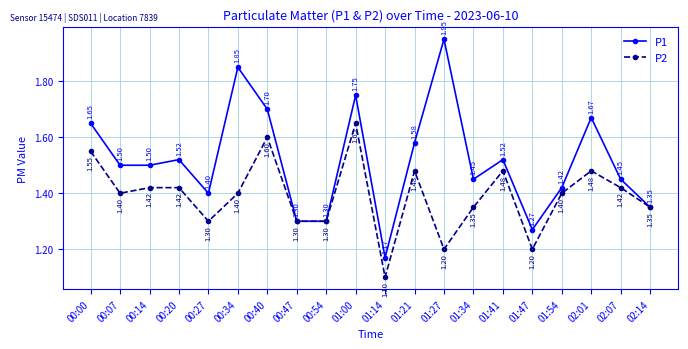

How many categories are shown in the chart?

20